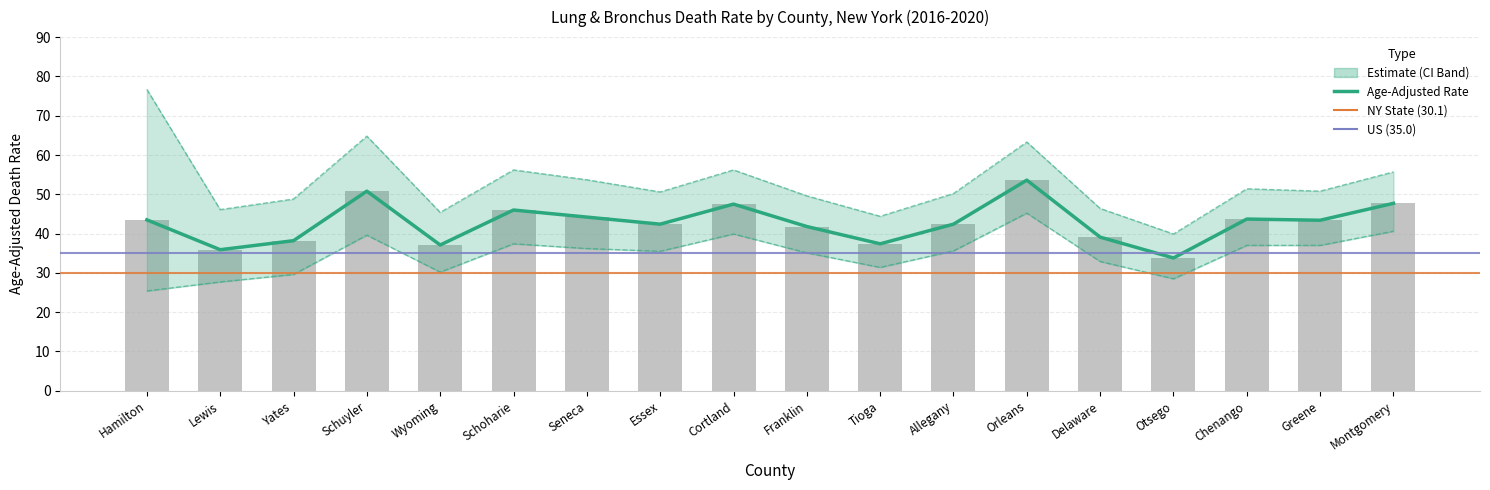

At which category does the chart reach its minimum across all series?

Hamilton